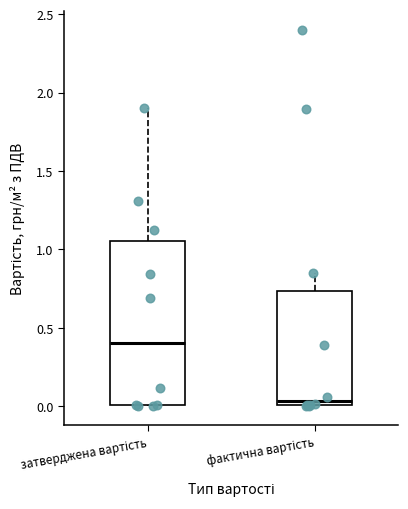

Reading left to right, read every box against the y-axis: the position of its median line, the range the box covers, and the ends of its whiskers. The values are not printed on the chart, so give them approximately, as read against the axis.

затверджена вартість: median 0.40, box 0.00 to 1.05, whiskers 0.00 to 1.90
фактична вартість: median 0.05, box 0.00 to 0.75, whiskers 0.00 to 0.85